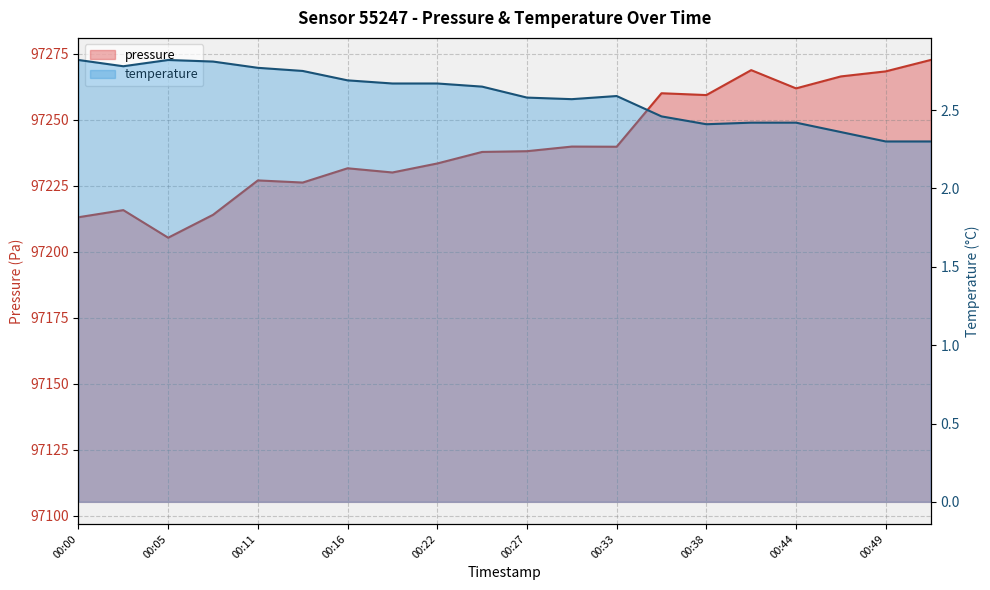

What value does the temperature series have at 00:35?

2.5